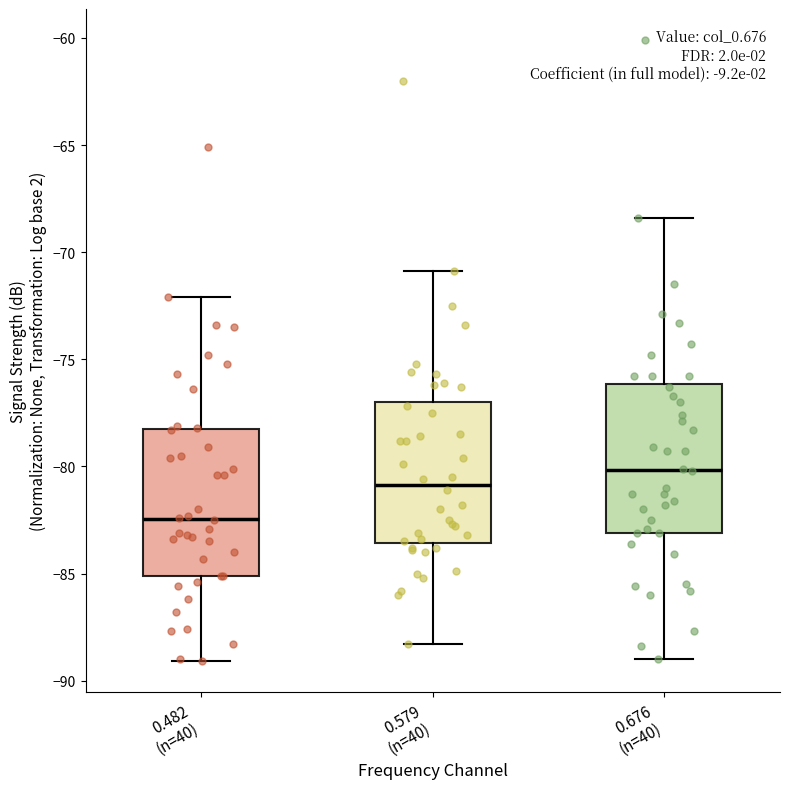

Reading left to right, read every box against the y-axis: the position of its median line, the range the box covers, and the ends of its whiskers. The values are not printed on the chart, so give them approximately, as read against the axis.

0.482 (n=40): median -82.5, box -85.0 to -78.5, whiskers -89.0 to -72.0
0.579 (n=40): median -81.0, box -83.5 to -77.0, whiskers -88.5 to -71.0
0.676 (n=40): median -80.0, box -83.0 to -76.0, whiskers -89.0 to -68.5